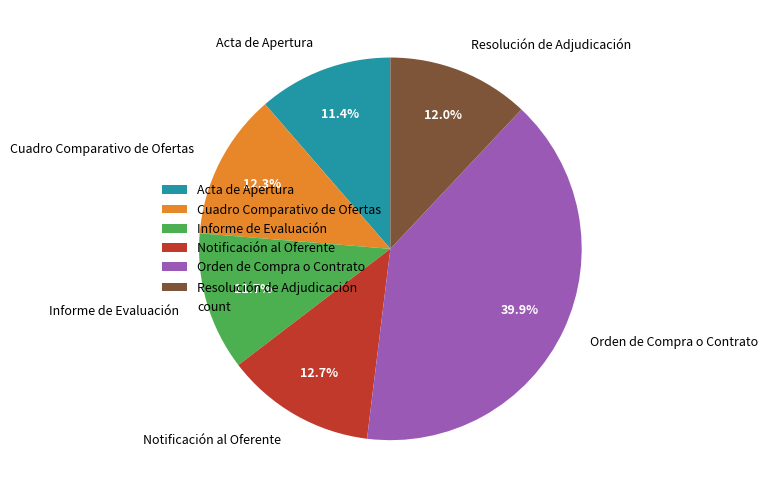

What is the total percentage of Notificación al Oferente and Informe de Evaluación?

24.4%